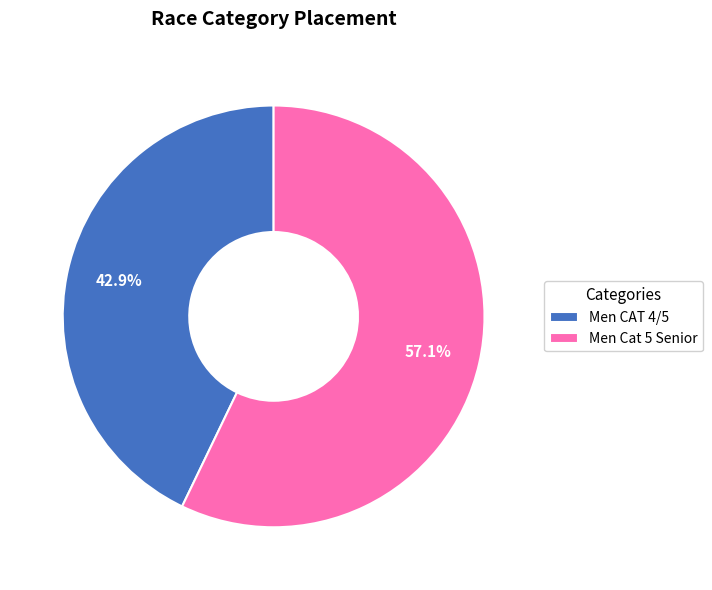

Do Men CAT 4/5 and Men Cat 5 Senior together represent more than half of the pie?

Yes